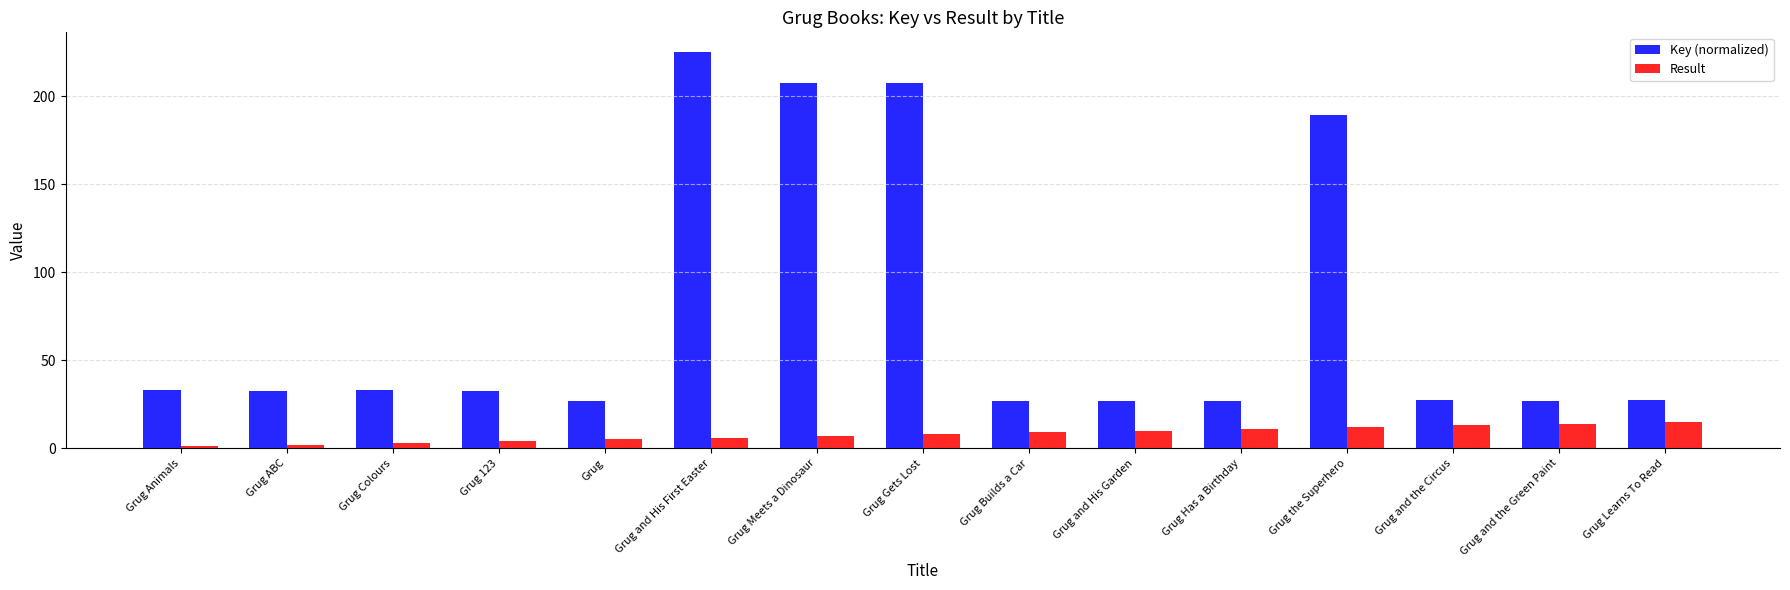

Is it true that Key (normalized) equals 40.4 at Grug Builds a Car?

False